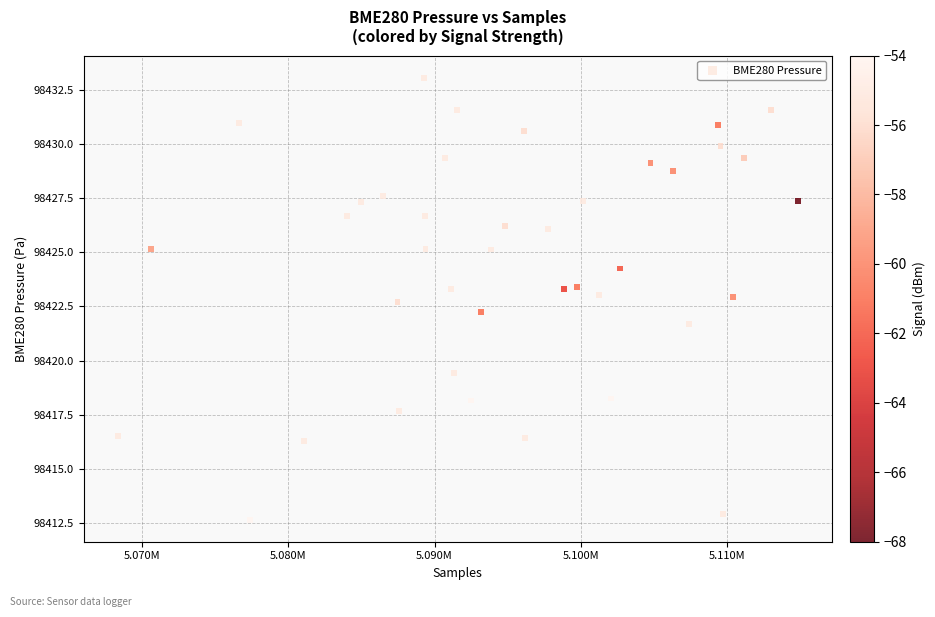

What is the range of X values (max minus min)?

46539.0